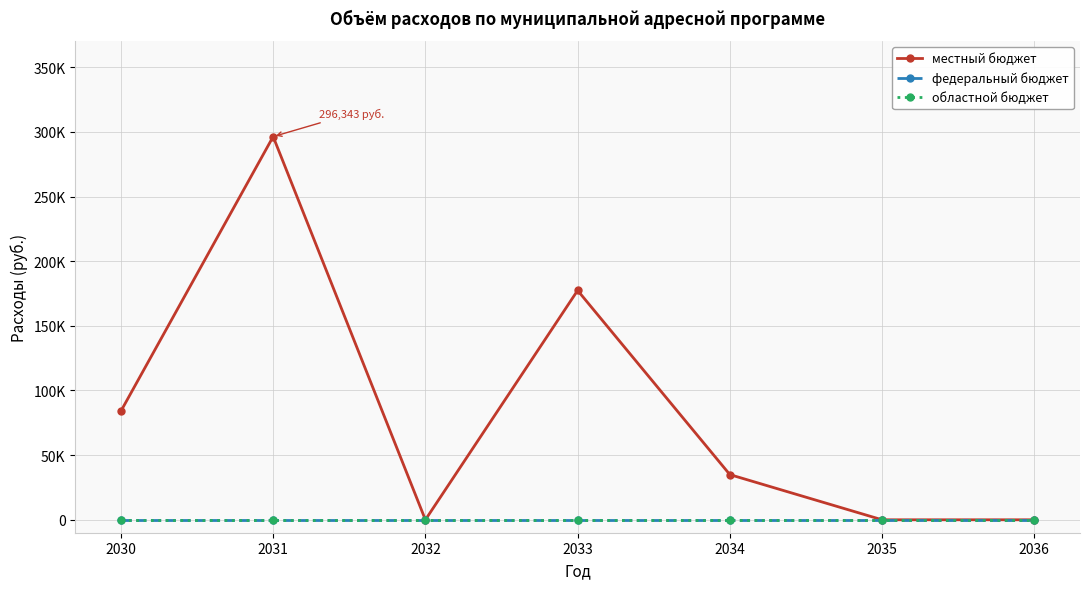

Where is the first local maximum for местный бюджет?

2031